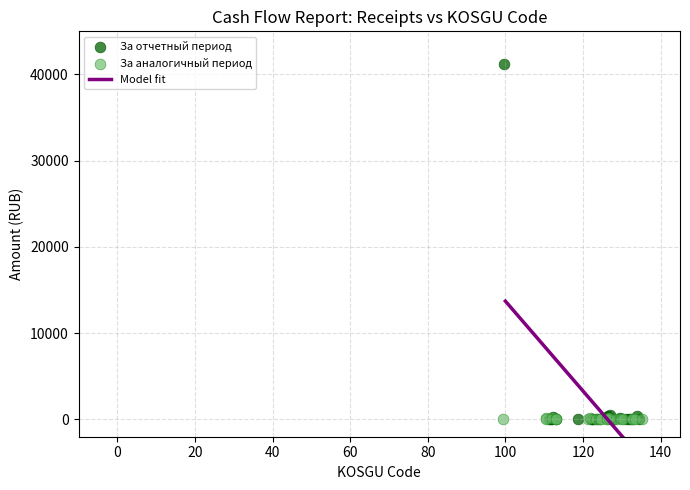

Which series contains the highest Y value?

За отчетный период